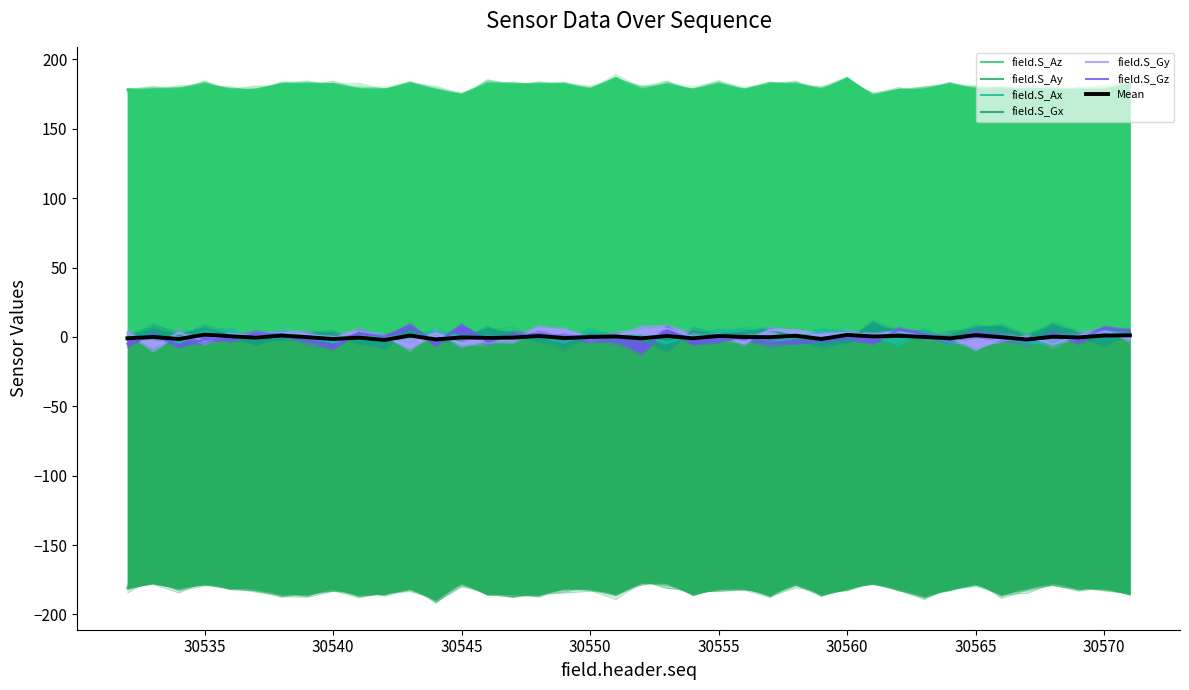

Reading left to right, extract all data points from this chart.

field.S_Az: 178	178	178	182	178	178	182	182	182	178	178	182	178	174	182	182	182	182	178	186	178	182	178	182	178	182	182	178	186	174	178	178	182	178	178	178	178	178	178	182
field.S_Ay: -181	-177	-181	-177	-181	-181	-185	-185	-181	-185	-185	-181	-189	-177	-185	-185	-185	-181	-181	-185	-177	-177	-185	-181	-181	-185	-177	-185	-181	-177	-181	-185	-181	-177	-185	-181	-177	-181	-181	-185
field.S_Ax: 0	0	-4	4	4	0	4	0	-4	0	0	0	4	0	0	0	0	-4	4	0	0	-4	0	4	4	-4	0	4	4	0	-4	4	-4	4	0	-4	-4	0	4	4
field.S_Gx: -1	5	1	6	1	-3	0	2	2	-3	-6	4	-2	-2	4	1	-1	-6	1	1	-2	-8	4	1	3	5	0	-5	-3	8	3	0	1	6	7	-1	8	2	-5	3
field.S_Gy: 3	-7	3	-3	2	1	3	2	-1	4	0	-7	3	-5	-2	-2	6	5	-1	1	5	6	0	1	-4	5	4	1	3	1	4	1	-1	-7	-1	0	-5	1	4	-1
field.S_Gz: -5	1	-6	-2	-1	2	2	-2	-7	3	0	8	-5	8	-3	1	2	-1	-1	-1	-10	5	-3	-3	0	-4	-4	-2	0	-4	5	2	-3	4	0	-3	1	-2	6	4